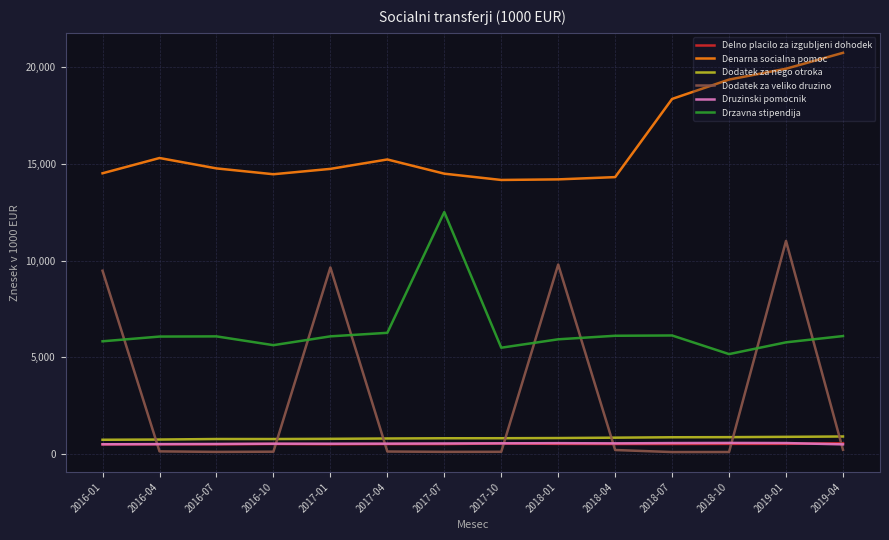

True or false: Druzinski pomocnik and Drzavna stipendija cross at least once.

False